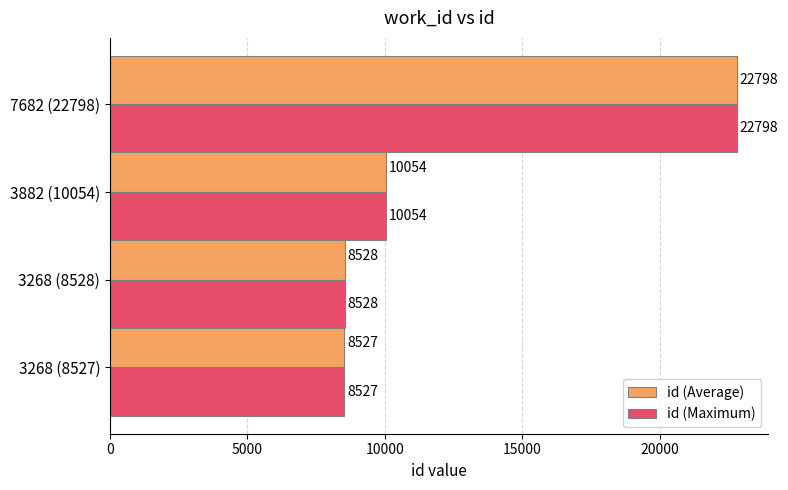

What is the average value of the id (Maximum) series?

12477